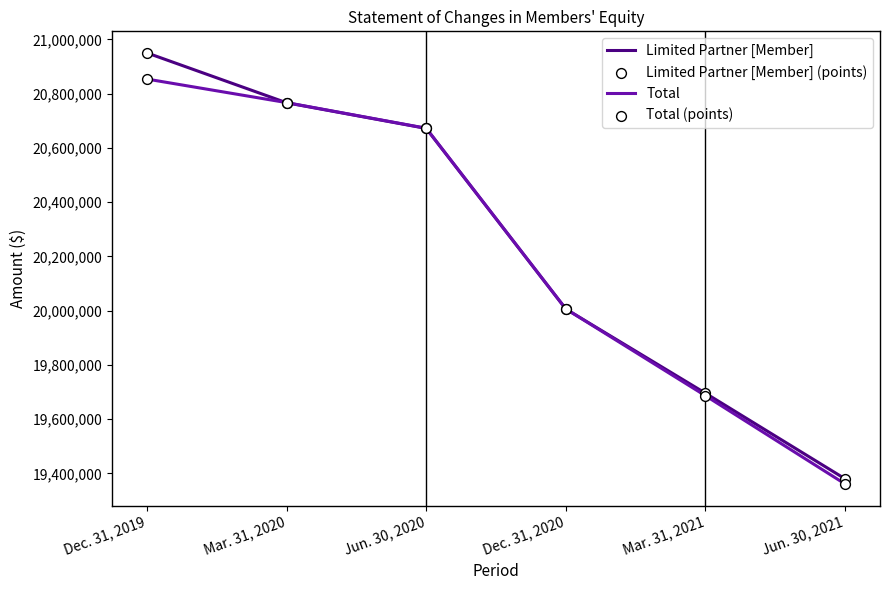

What is the total value across all series at Mar. 31, 2020?

41533712